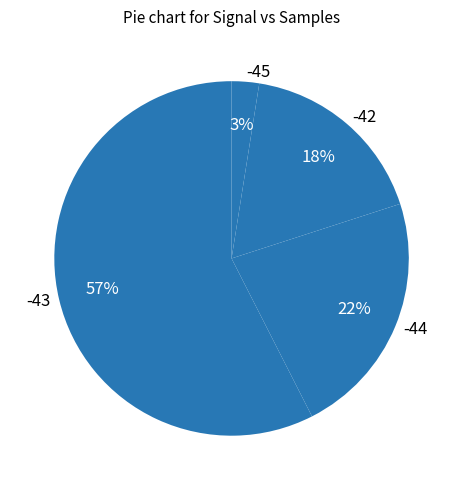

Approximately how many times larger is the value at -42 compared to -44?

0.8